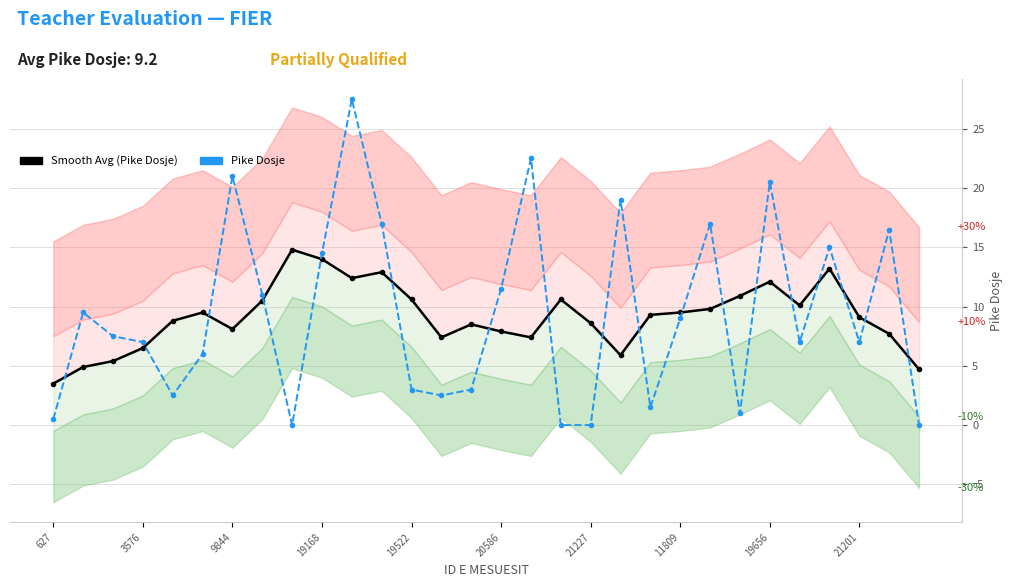

Reading right to left, transcribe all the data shown in this chart.

Smooth Avg (Pike Dosje): 4.7	7.7	9.1	13.2	10.1	12.1	10.9	9.8	9.5	9.3	5.9	8.6	10.6	7.4	7.9	8.5	7.4	10.6	12.9	12.4	14.0	14.8	10.5	8.1	9.5	8.8	6.5	5.4	4.9	3.5
Pike Dosje: 0.0	16.5	7.0	15.0	7.0	20.5	1.0	17.0	9.0	1.5	19.0	0.0	0.0	22.5	11.5	3.0	2.5	3.0	17.0	27.5	14.5	0.0	11.0	21.0	6.0	2.5	7.0	7.5	9.5	0.5